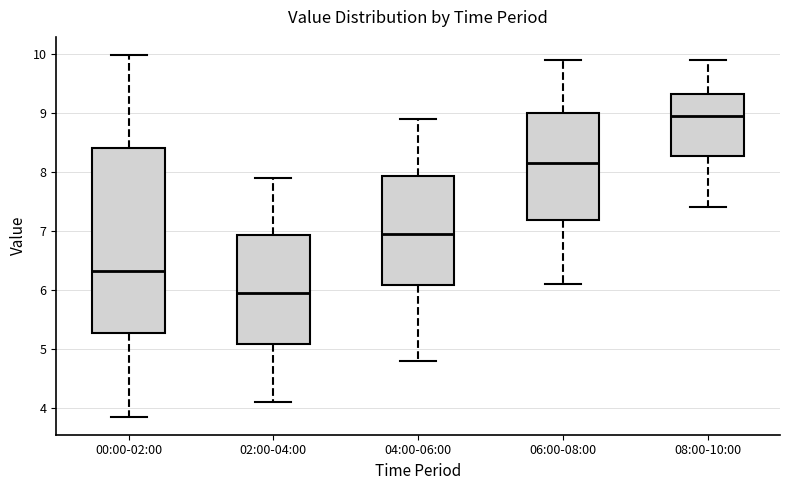

Which box is the tallest, from its lower edge to its upper edge?

00:00-02:00